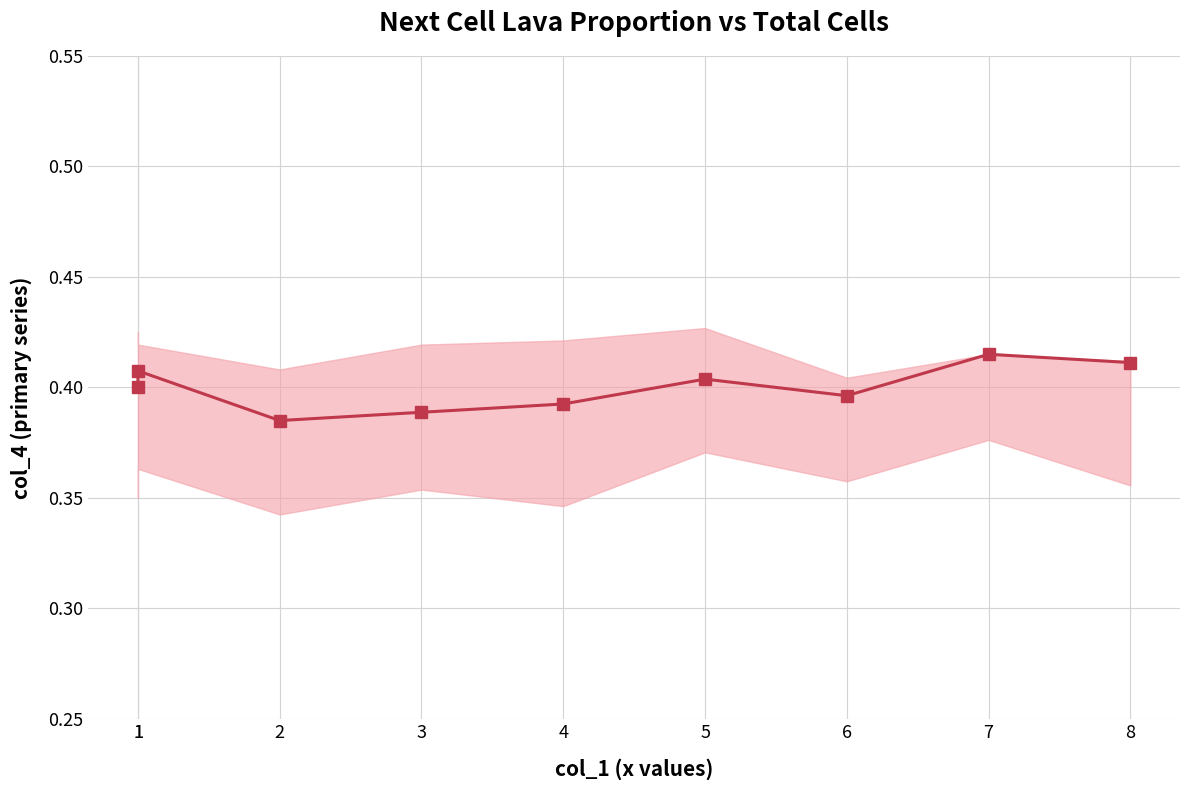

The chart shows a value of 0.6 at 1. True or false?

False